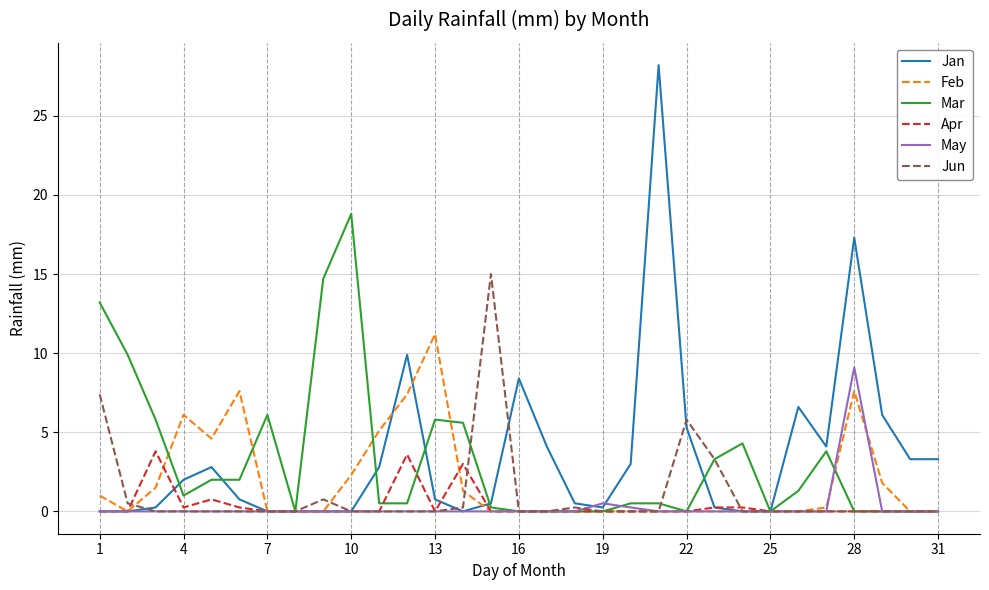

What are all the series names shown in the legend?

Jan, Feb, Mar, Apr, May, Jun